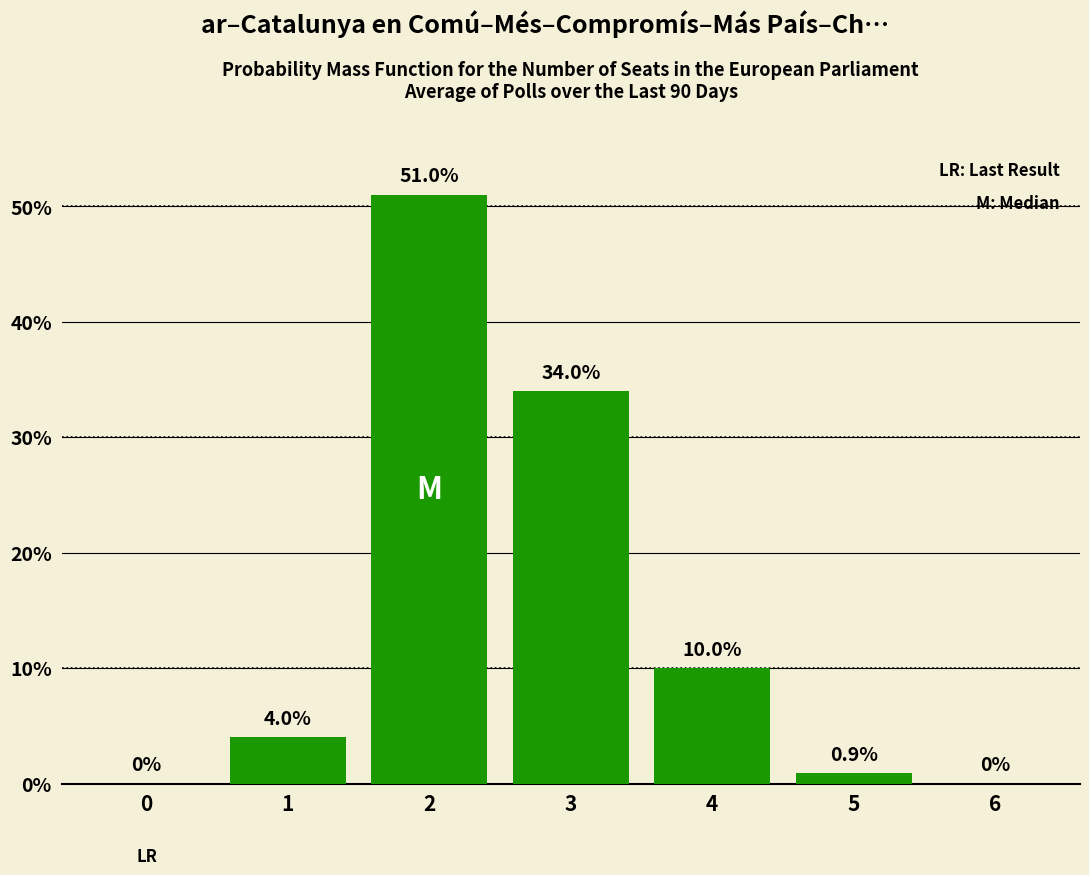

The value at 2 is 18.3. True or false?

False